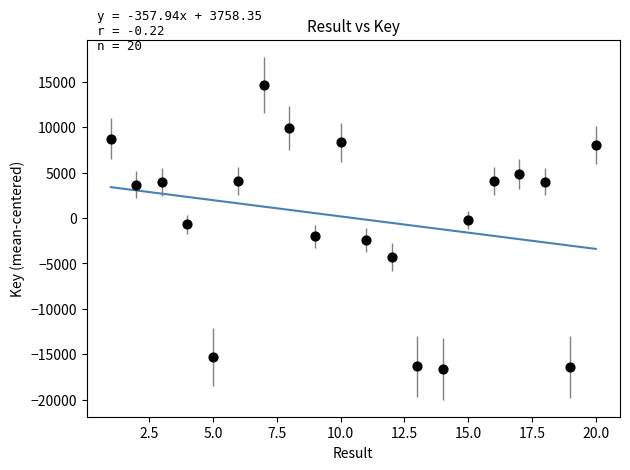

What is the range of Y values (max minus min)?

31231.0